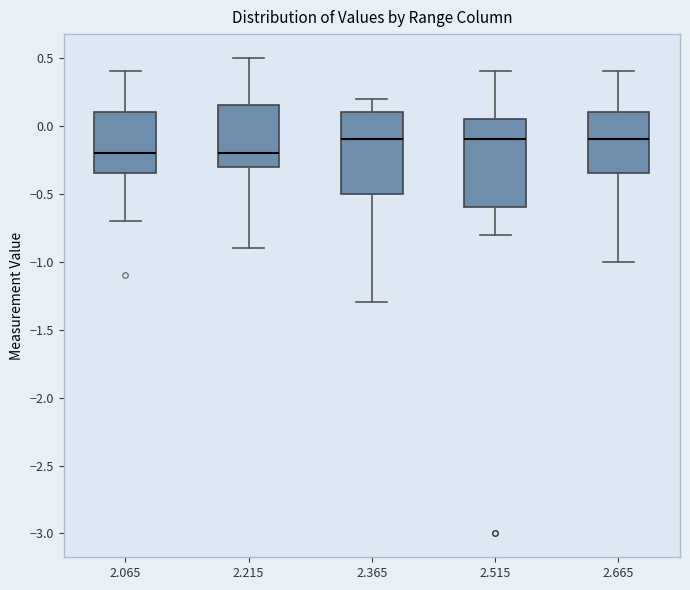

Reading left to right, read every box against the y-axis: the position of its median line, the range the box covers, and the ends of its whiskers. The values are not printed on the chart, so give them approximately, as read against the axis.

2.065: median -0.20, box -0.35 to 0.10, whiskers -0.70 to 0.40
2.215: median -0.20, box -0.30 to 0.15, whiskers -0.90 to 0.50
2.365: median -0.10, box -0.50 to 0.10, whiskers -1.30 to 0.20
2.515: median -0.10, box -0.60 to 0.05, whiskers -0.80 to 0.40
2.665: median -0.10, box -0.35 to 0.10, whiskers -1.00 to 0.40